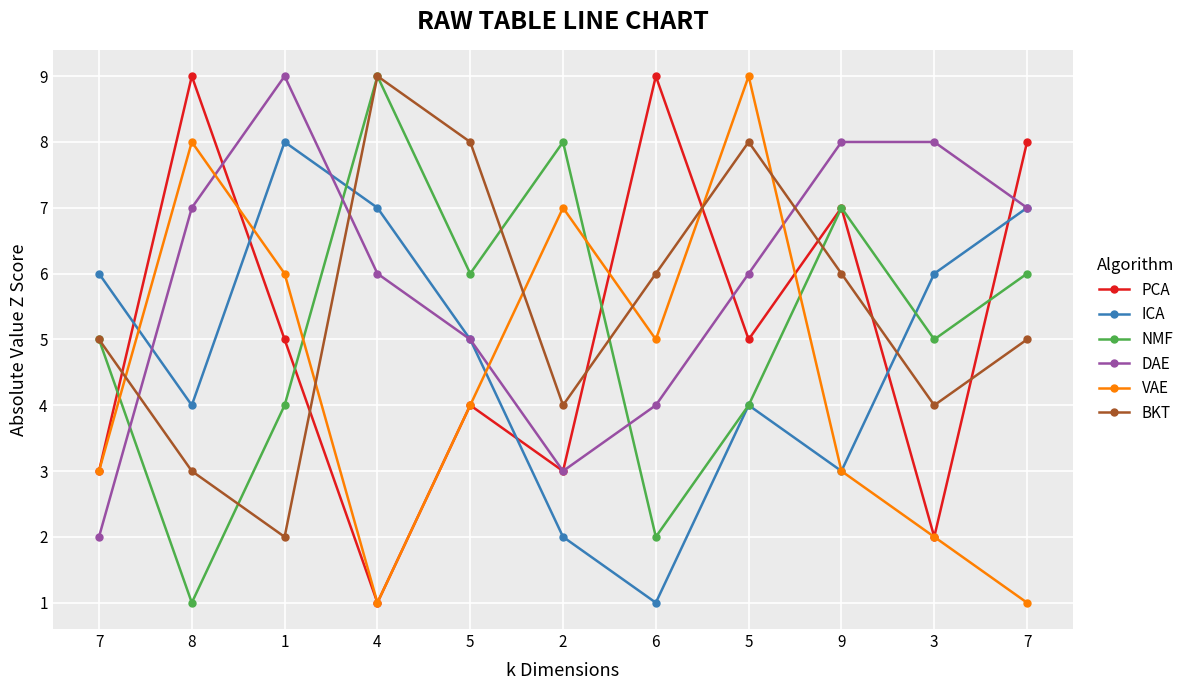

How many data points in VAE are less than 4?

5